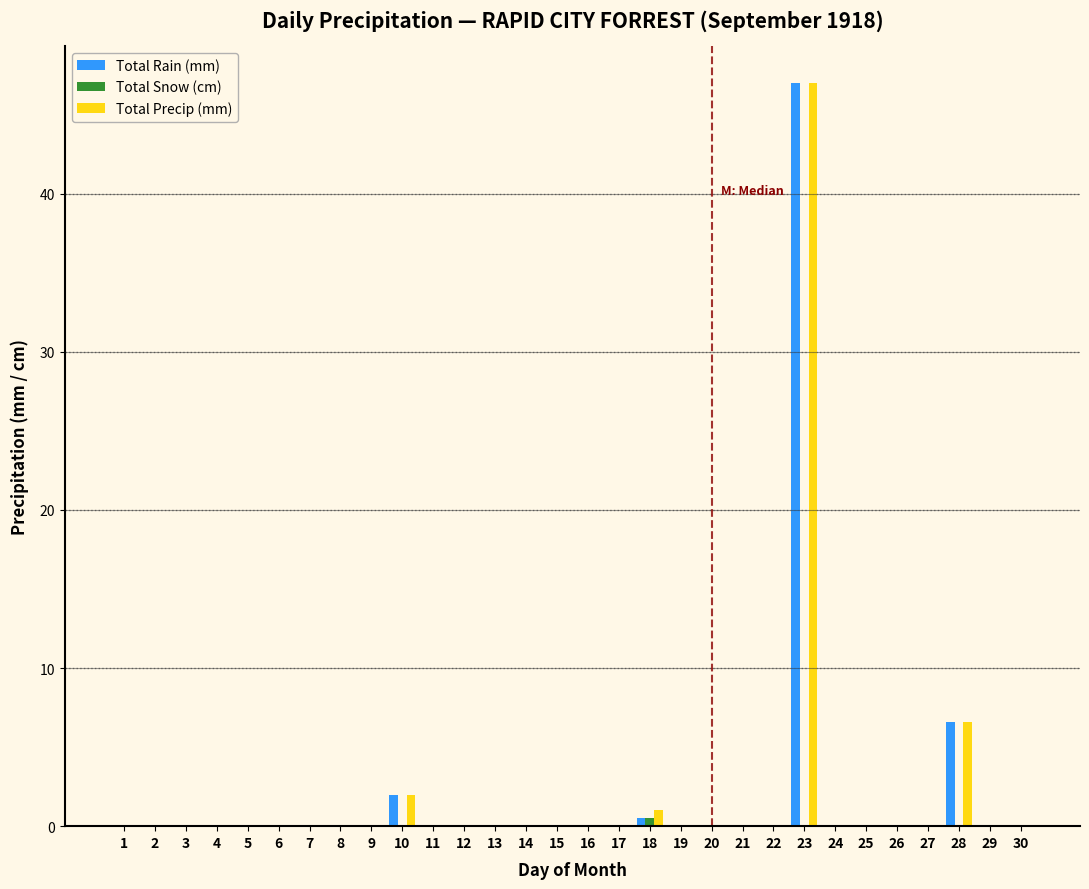

Where is Total Rain (mm) nearest to the value 23?

28